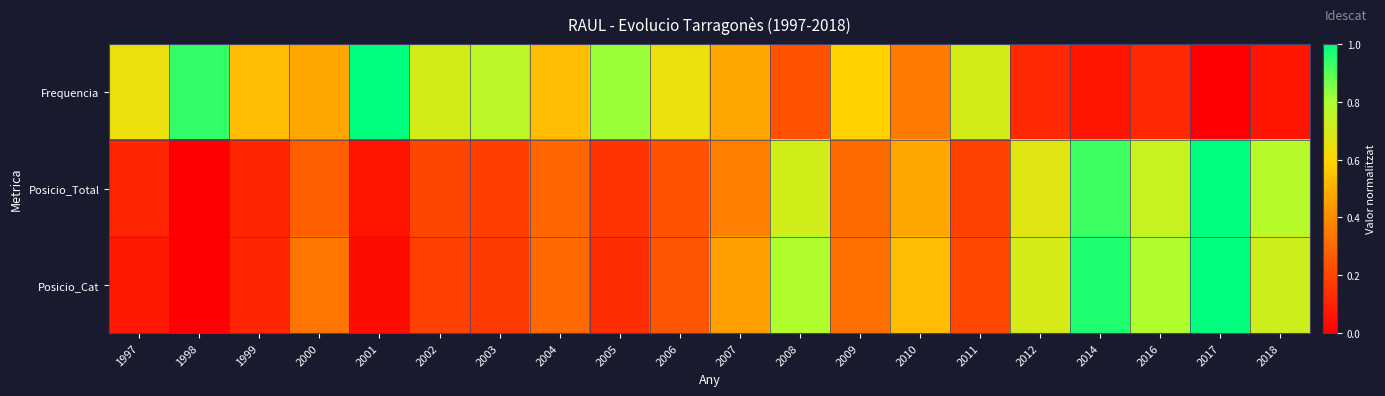

What is the total value across all series at 2016?

1.6